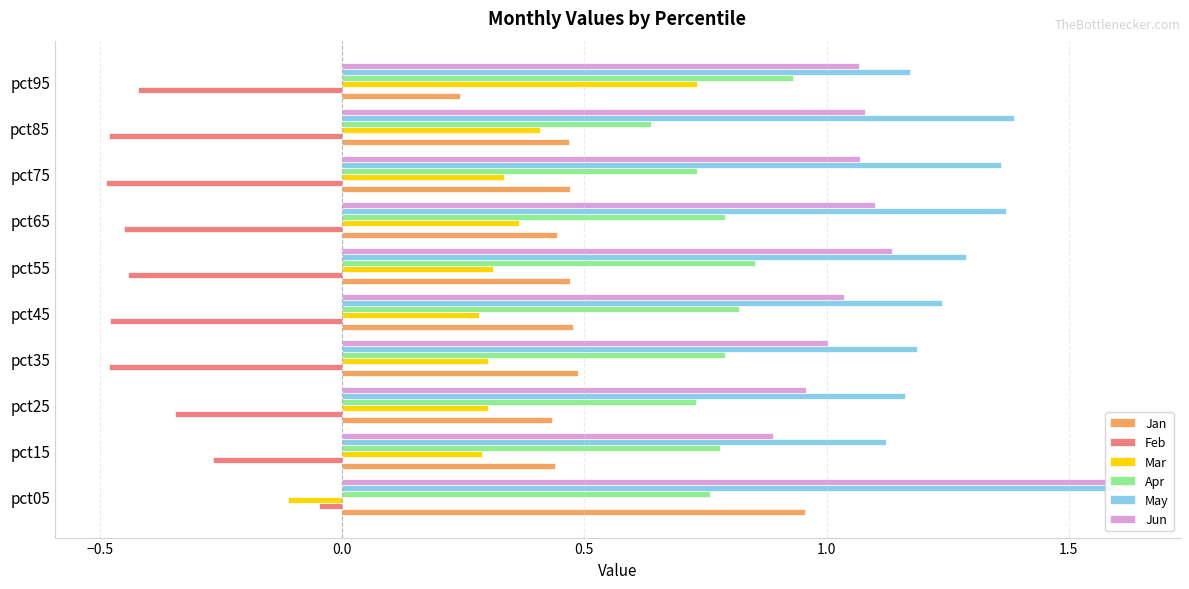

What is the difference between the second highest and minimum values in the Feb series?

0.2